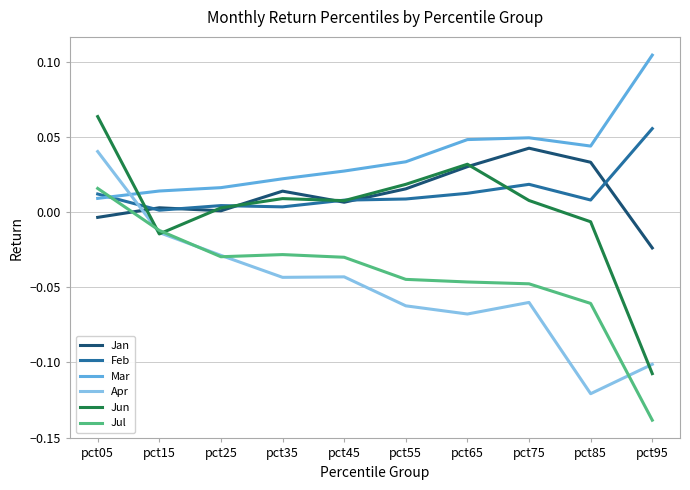

The value of Feb at pct55 is 0.0. True or false?

True